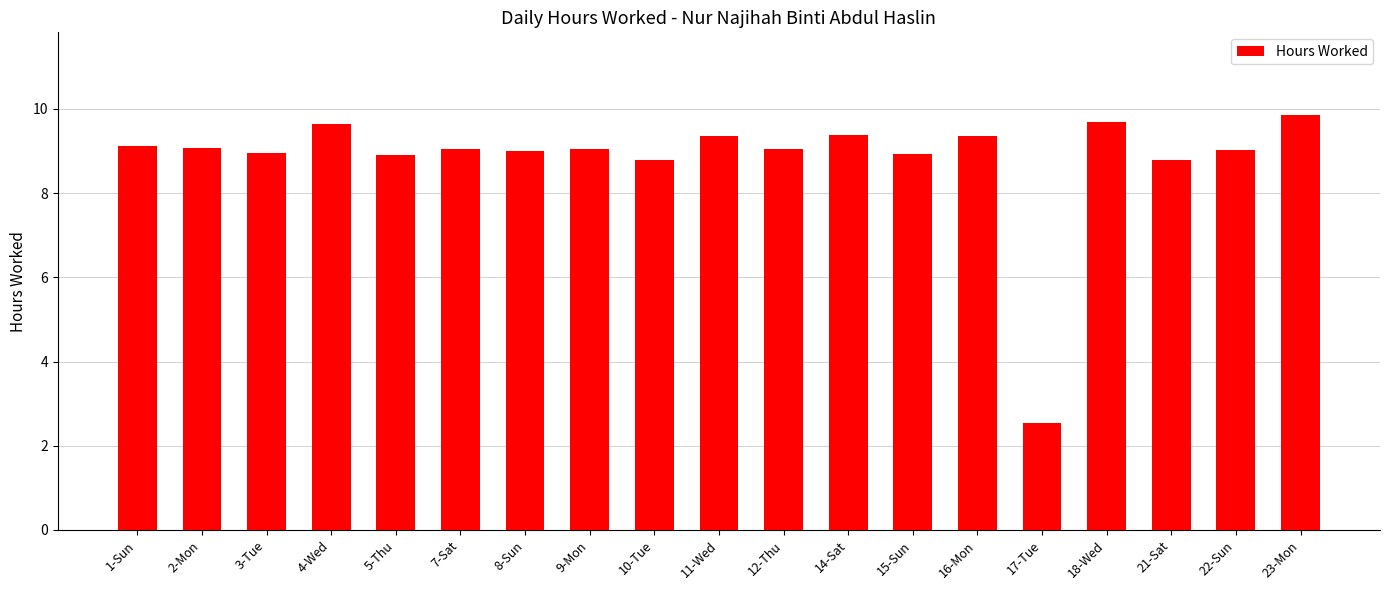

Approximately how many times larger is the value at 5-Thu compared to 10-Tue?

1.0